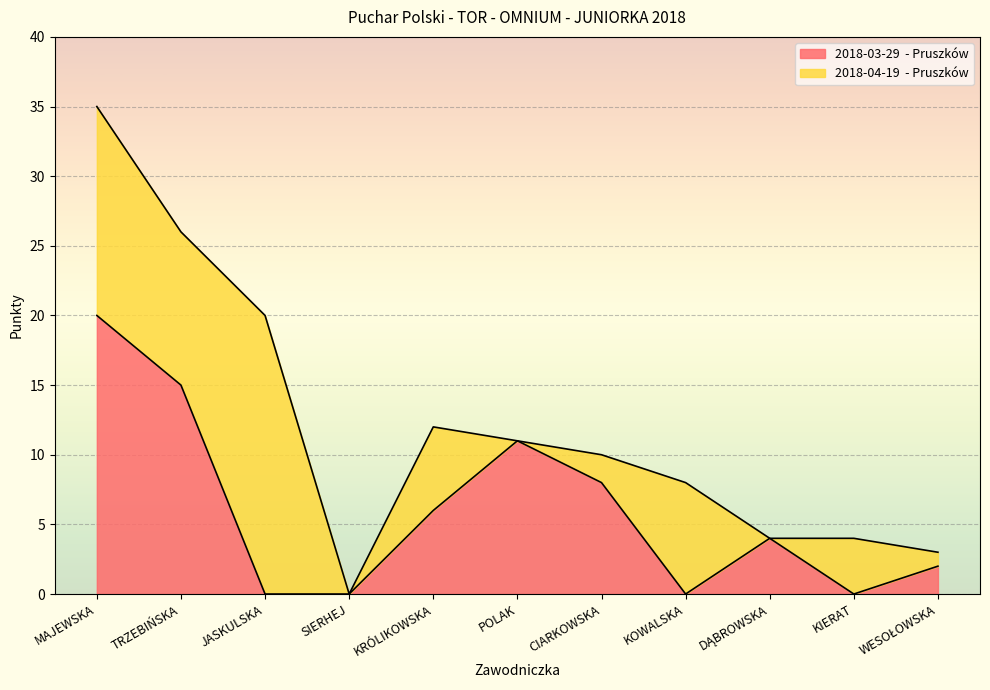

What is the sum of the values at 7 and 5?

19